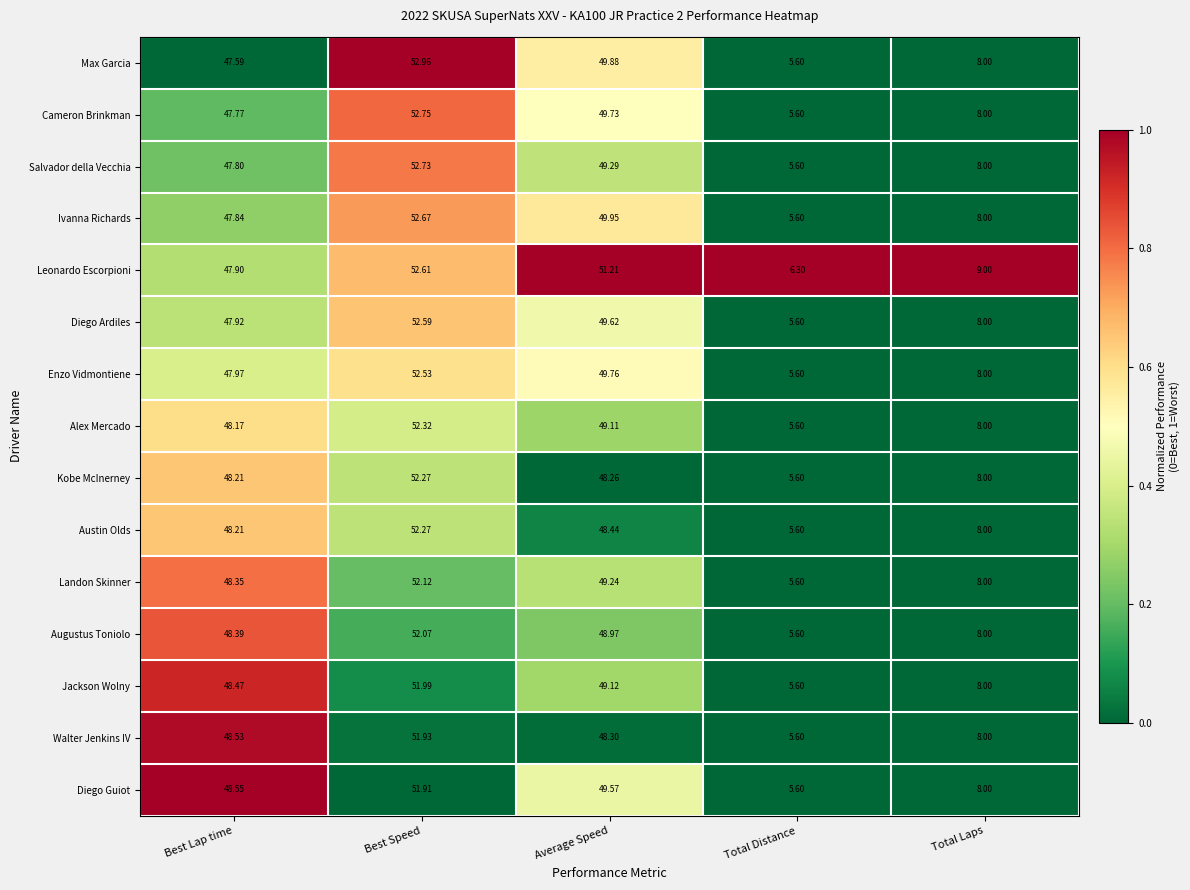

At which label does Kobe McInerney first exceed 48?

Best Lap time